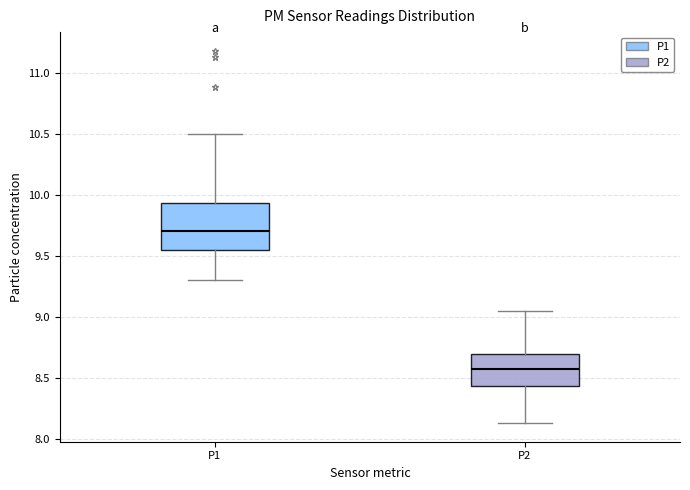

Reading left to right, read every box against the y-axis: the position of its median line, the range the box covers, and the ends of its whiskers. The values are not printed on the chart, so give them approximately, as read against the axis.

P1: median 9.70, box 9.55 to 9.95, whiskers 9.30 to 10.50
P2: median 8.55, box 8.45 to 8.70, whiskers 8.15 to 9.05